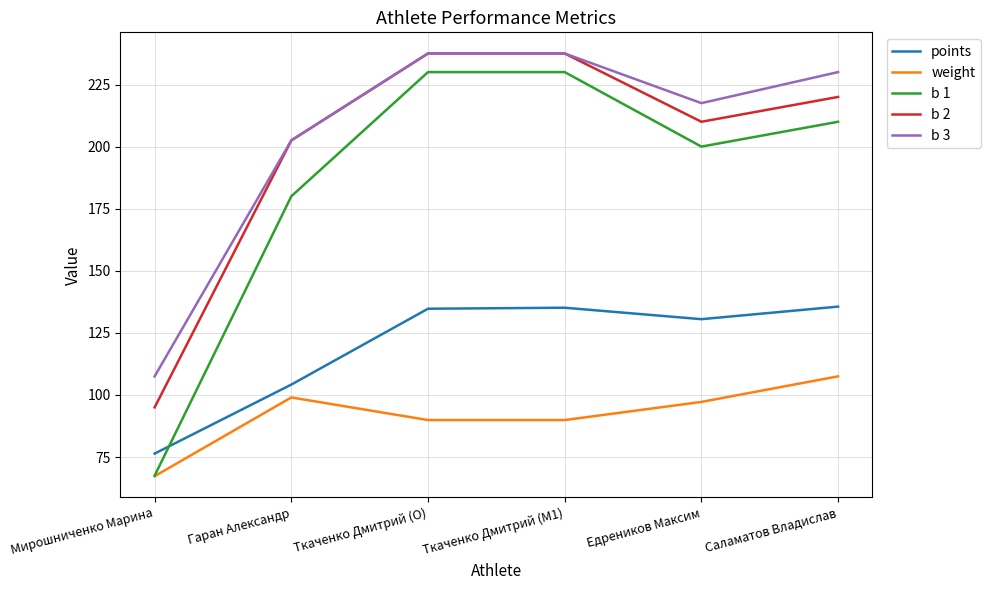

What is the spread (max minus min) of values at Ткаченко Дмитрий (O)?

147.6